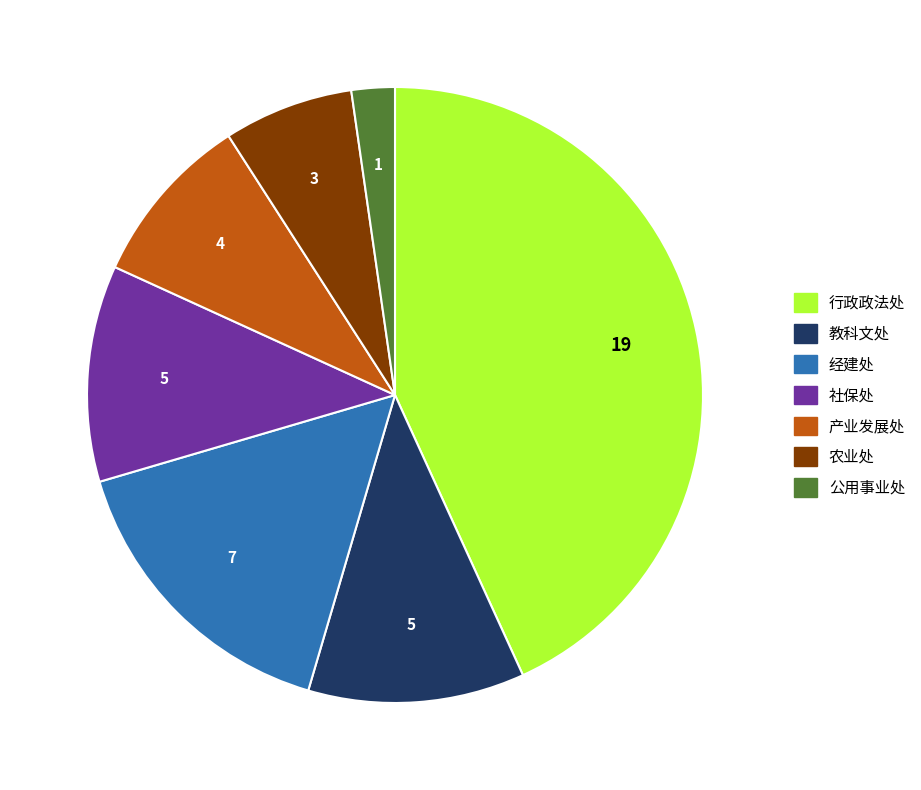

Which has a higher value, 公用事业处 or 行政政法处?

行政政法处